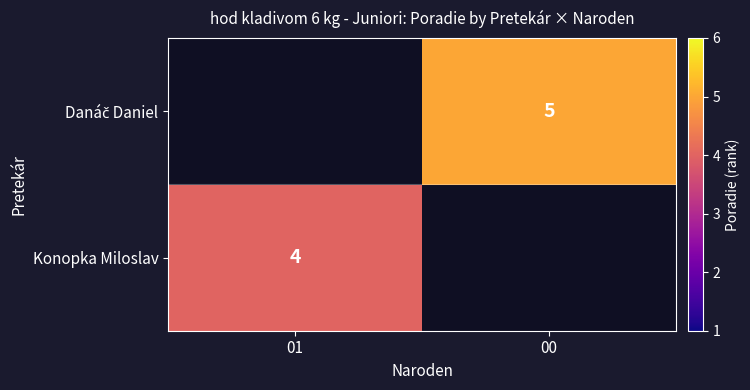

Which label corresponds to the largest value in the chart?

00